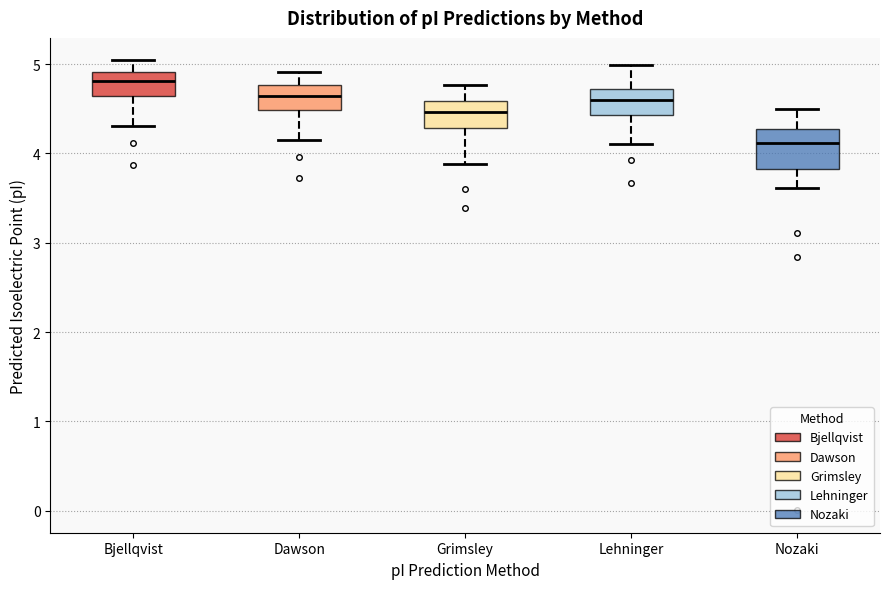

Which box is the tallest, from its lower edge to its upper edge?

Nozaki